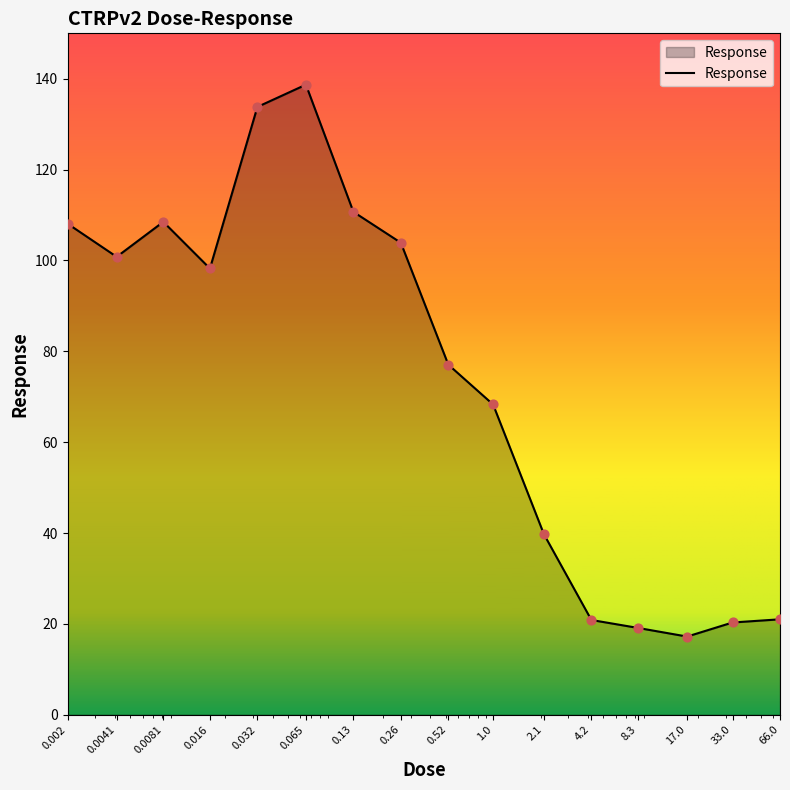

What is the smallest value displayed?

17.2